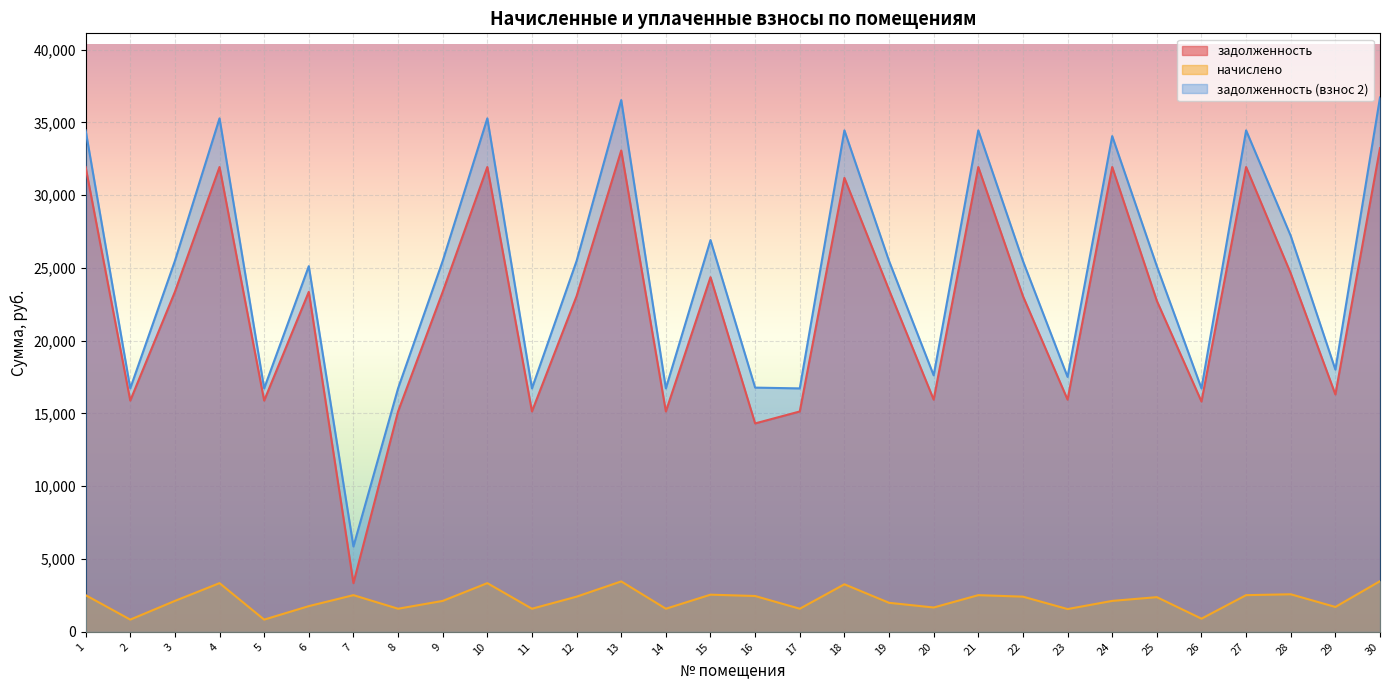

Reading right to left, transcribe all the data shown in this chart.

задолженность: 33231.1	16306.9	24622.9	31931.8	15819.7	22738.8	31931.8	15949.7	23063.6	31931.8	15949.7	23485.9	31184.6	15137.5	14317.3	24363.0	15137.5	33068.8	23063.6	15137.5	31931.8	23356.0	15137.5	3344.2	23356.0	15884.6	31931.8	23356.0	15884.6	31931.8
начислено: 3480.2	1707.8	2578.7	2518.8	903.1	2381.4	2124.0	1562.8	2415.4	2518.8	1670.4	1993.1	3265.9	1585.3	2459.6	2551.5	1585.3	3463.3	2415.4	1585.3	3344.2	2123.1	1585.3	2518.8	1764.2	838.2	3344.2	2123.1	838.2	2518.8
задолженность (взнос 2): 36711.4	18014.7	27201.7	34450.6	16722.8	25120.2	34055.8	17512.4	25479.1	34450.6	17620.1	25479.1	34450.6	16722.8	16776.9	26914.5	16722.8	36532.0	25479.1	16722.8	35275.9	25479.1	16722.8	5863.0	25120.2	16722.8	35275.9	25479.1	16722.8	34450.6